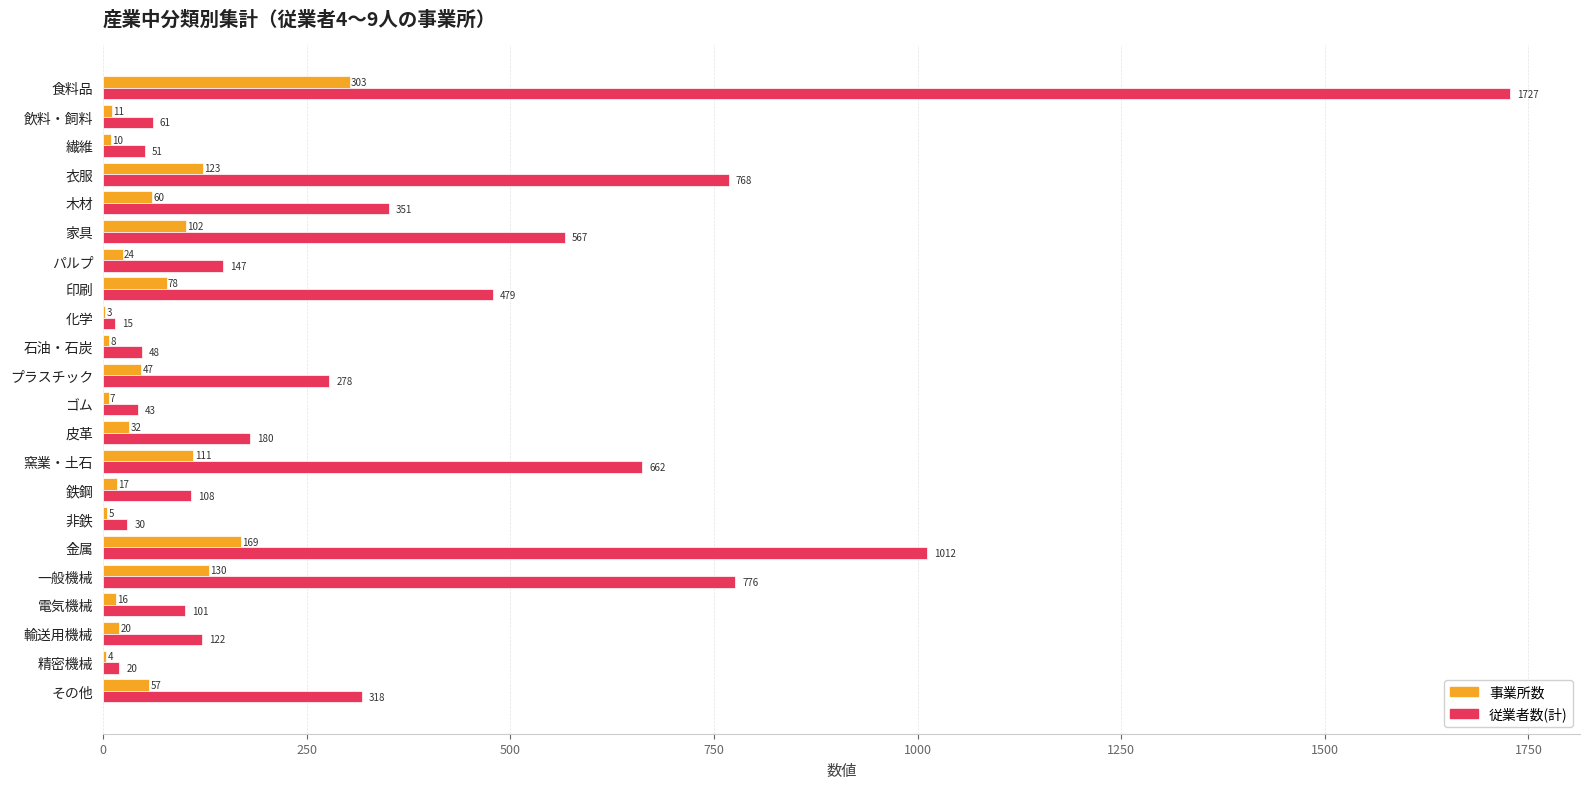

Which series changed the most between プラスチック and 電気機械?

従業者数(計)